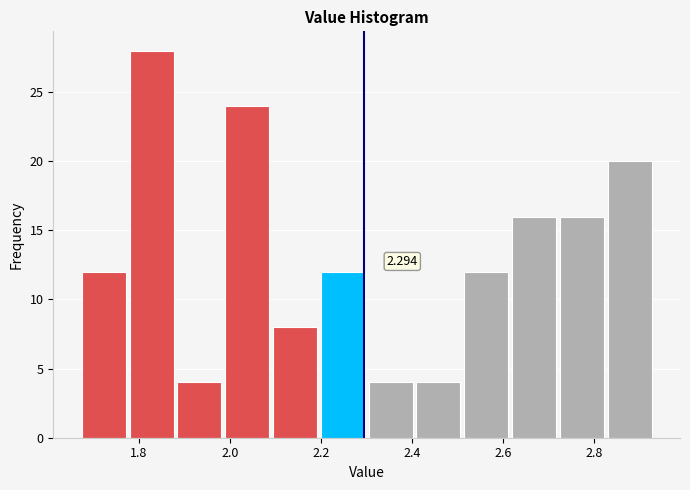

Over which range of the x-axis is the bar tallest?

1.775 to 1.880